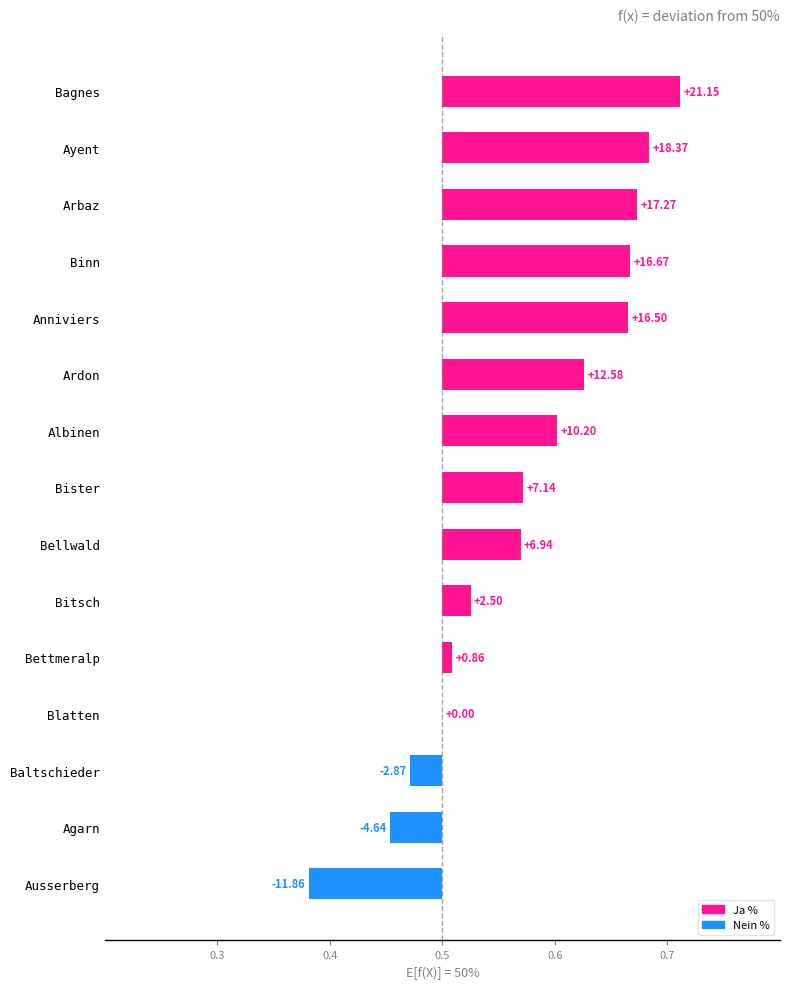

What is the total value across all series at Binn?

100.0